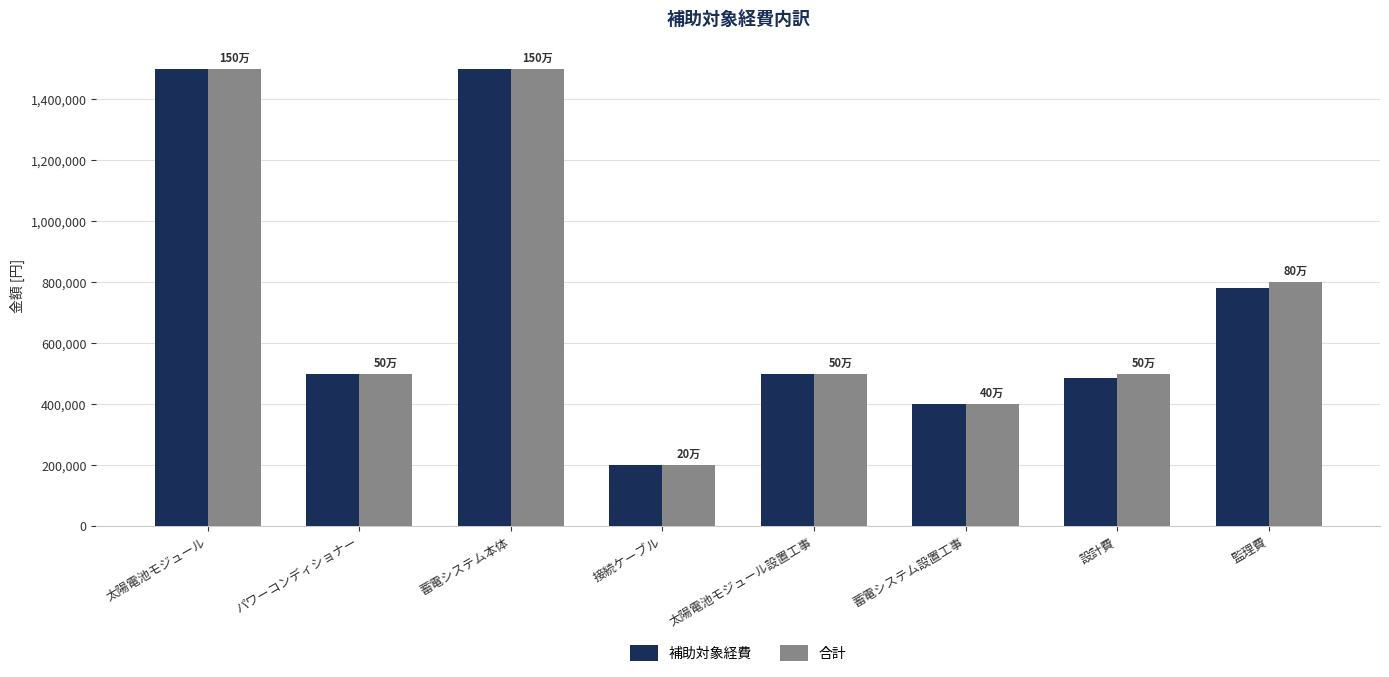

Between パワーコンディショナー and 監理費, which series saw the biggest shift?

合計